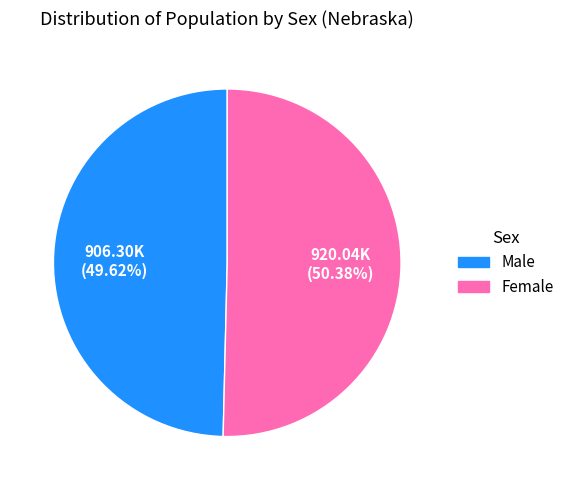

What is the smallest slice in the pie chart?

Male